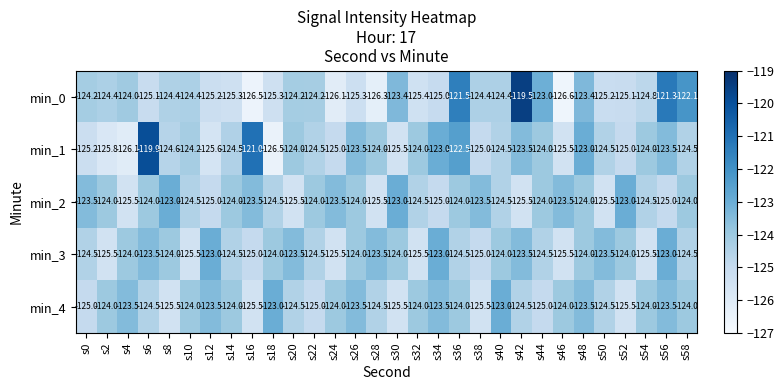

Which series has the widest spread of values?

min_0